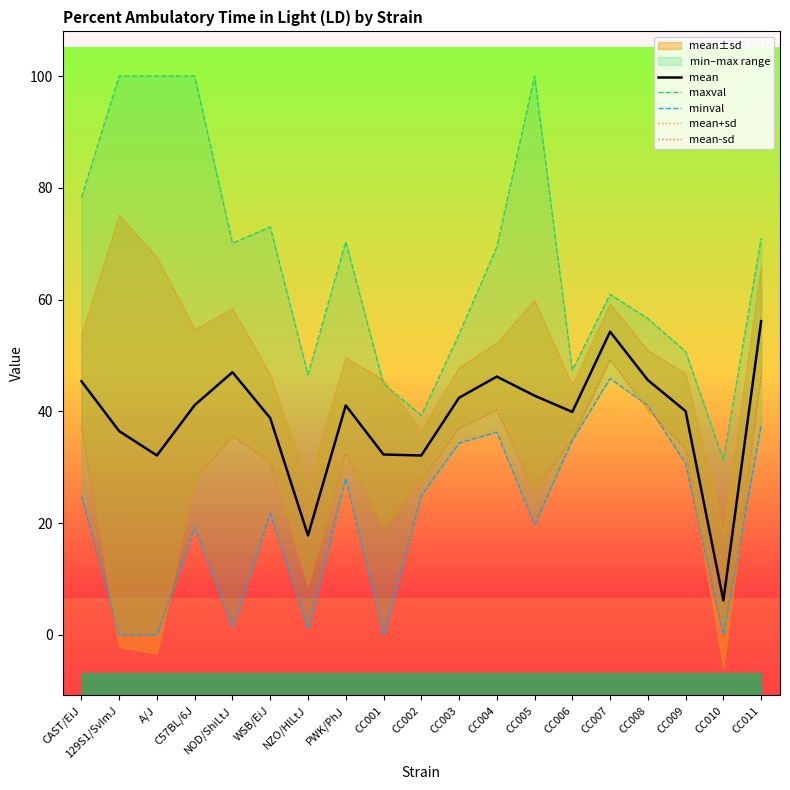

Between CC002 and CC010, which series saw the biggest shift?

mean-sd